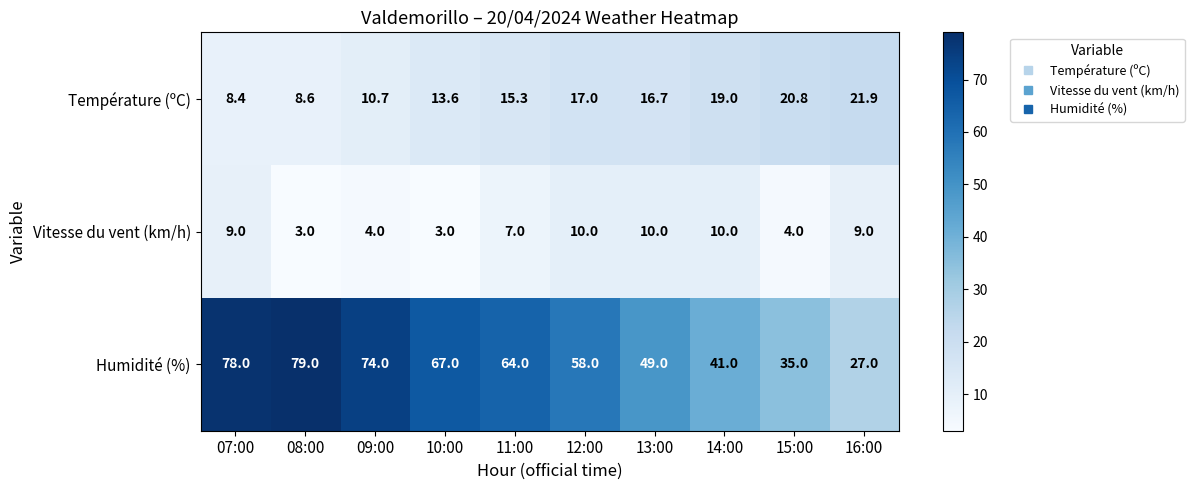

Which series has the widest spread of values?

Humidité (%)